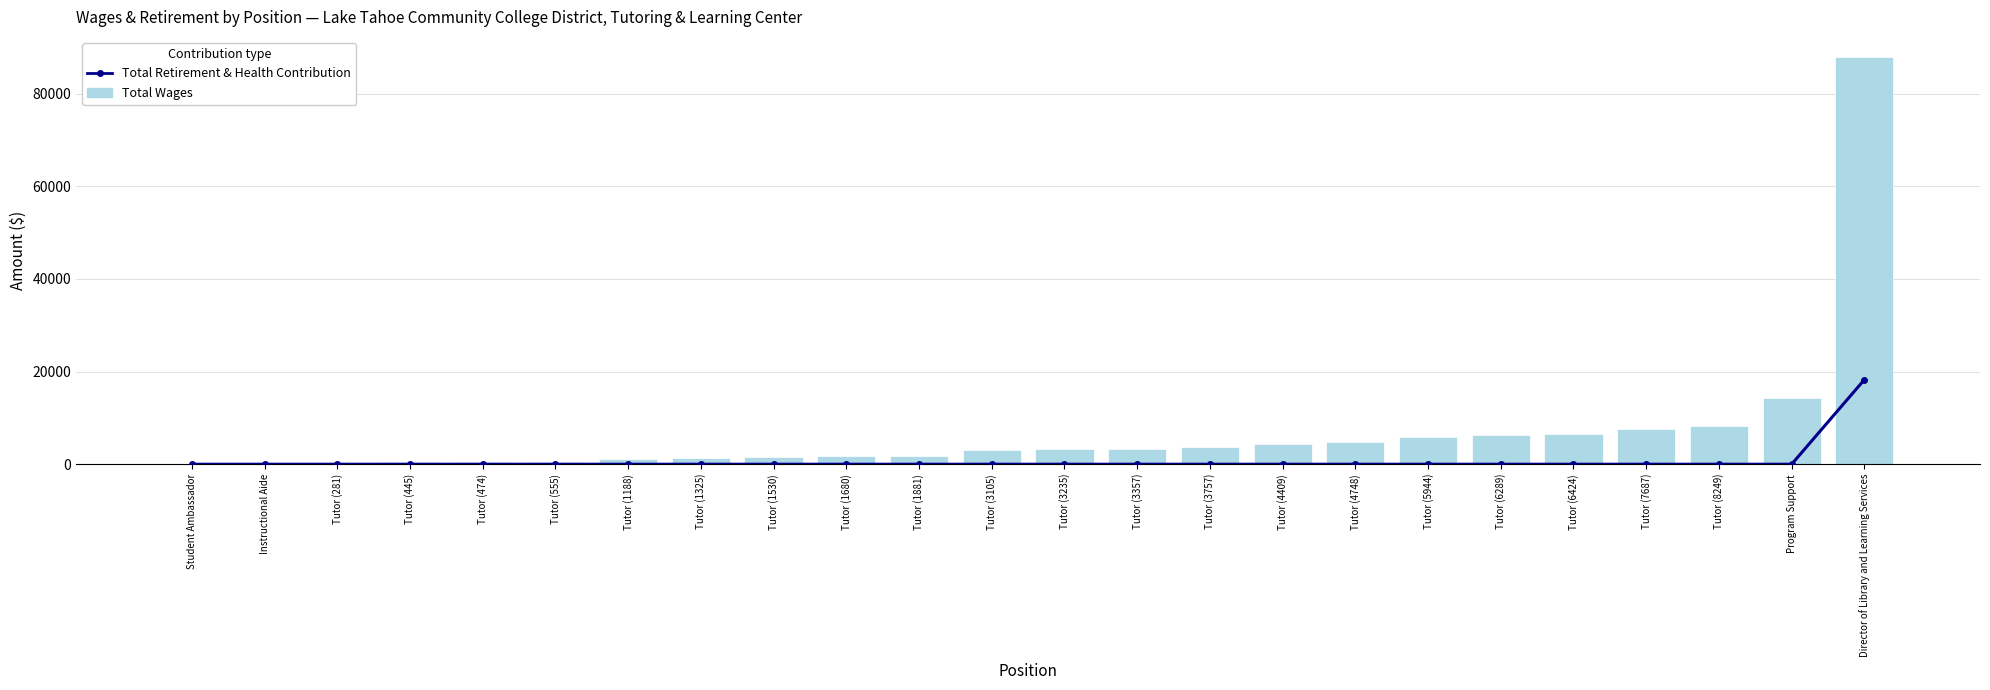

Rank the series by their maximum value, from lowest to highest.

Total Retirement & Health Contribution, Total Wages